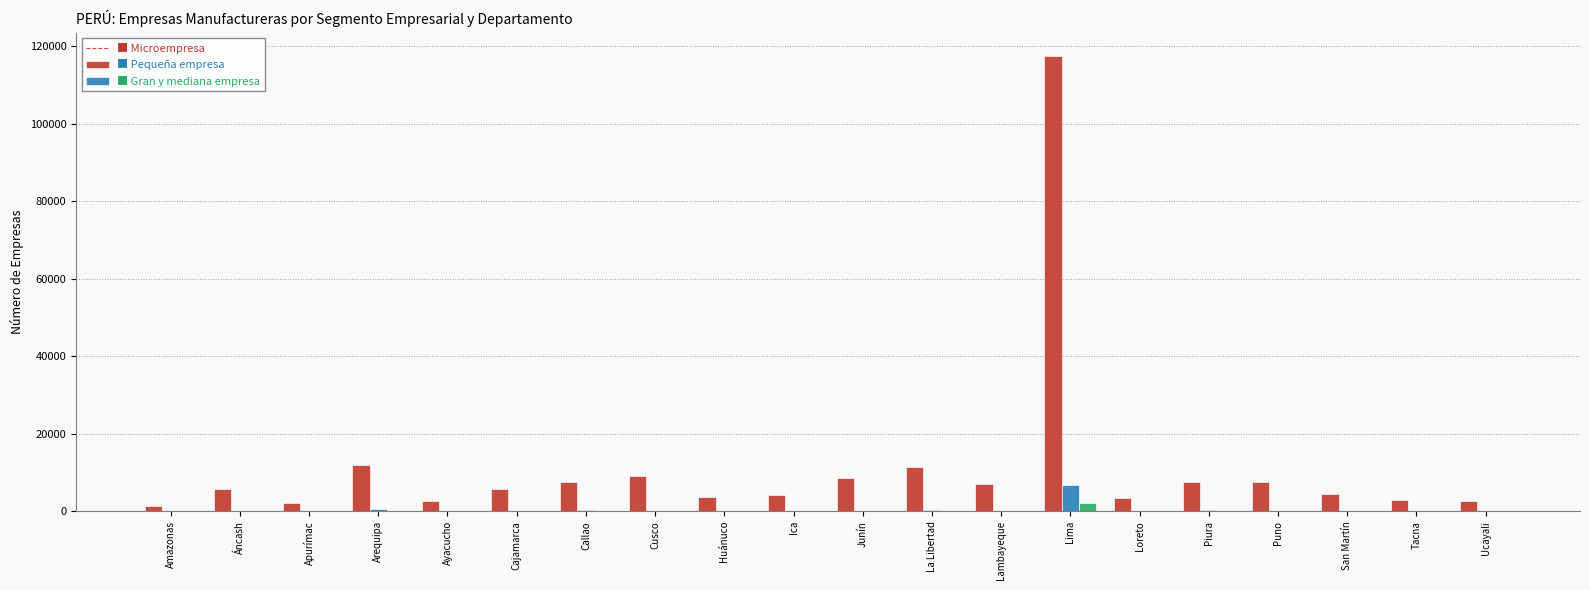

At which category is the sum across all series the highest?

Lima